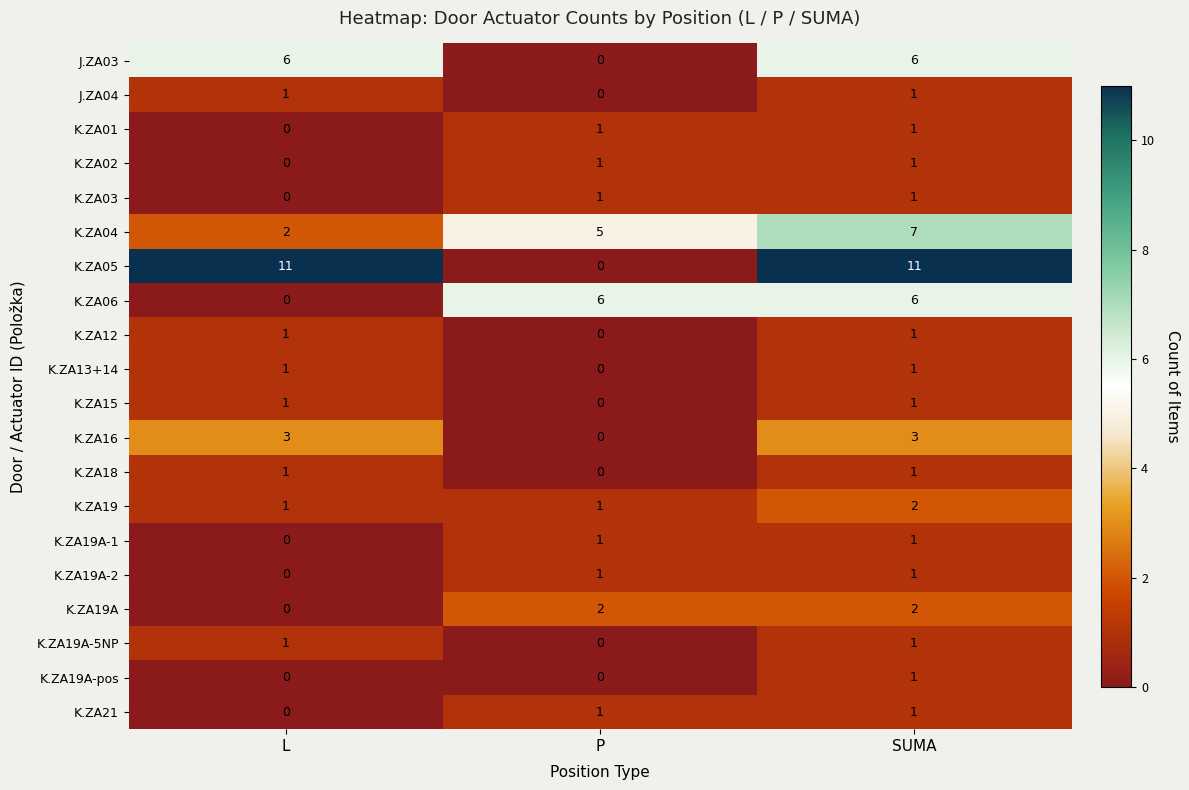

Is the value of K.ZA02 at P greater than the value of K.ZA16 at P?

Yes